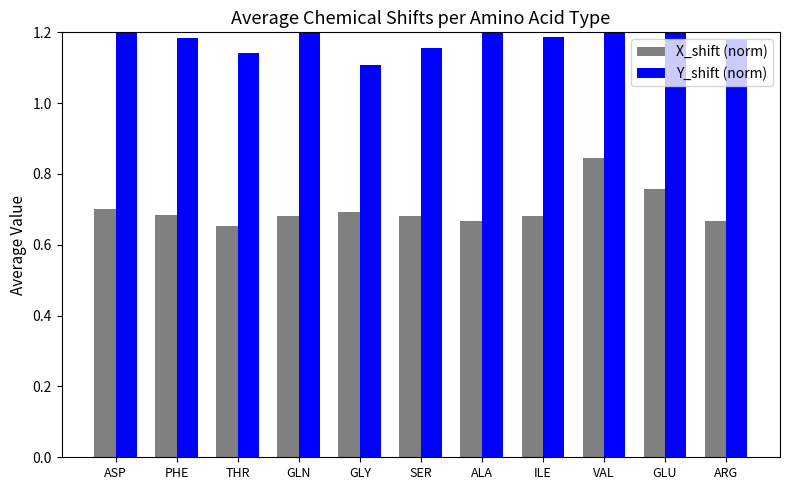

What is the lowest value of the X_shift (norm) series?

0.7